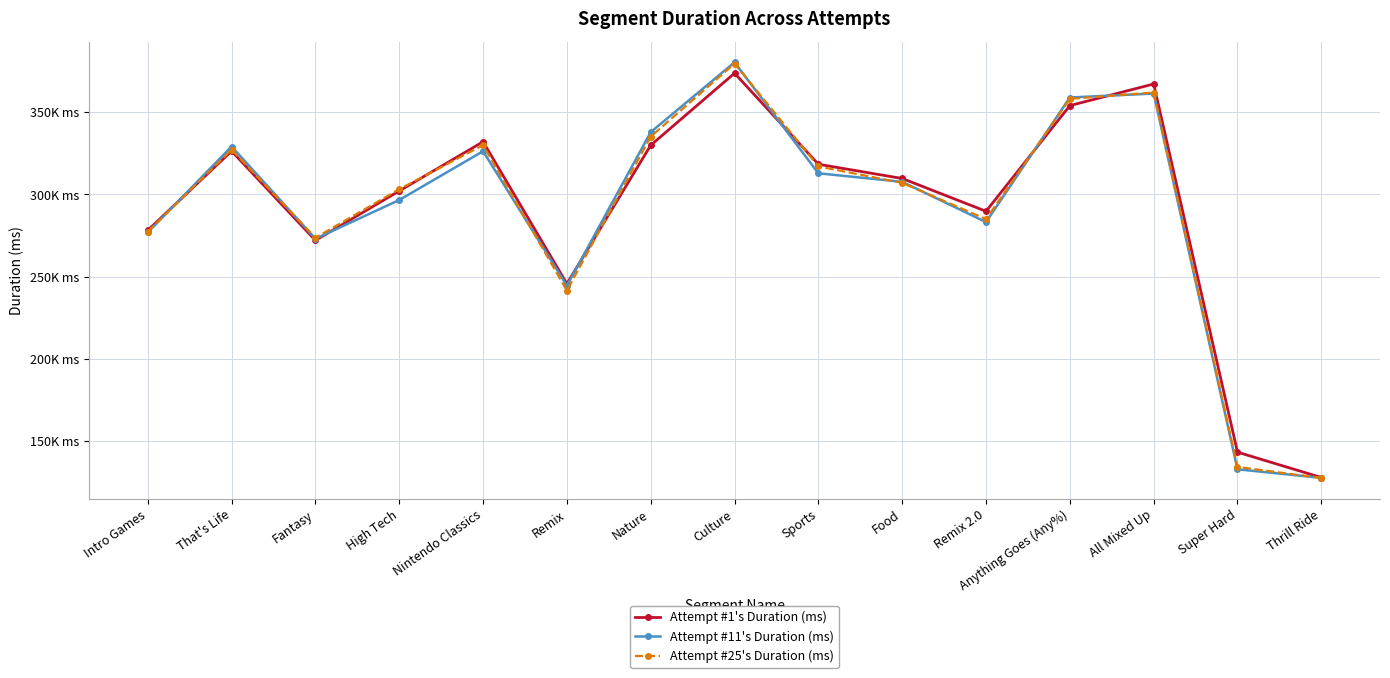

Is it true that Attempt #25's Duration (ms) equals 361975 at All Mixed Up?

True